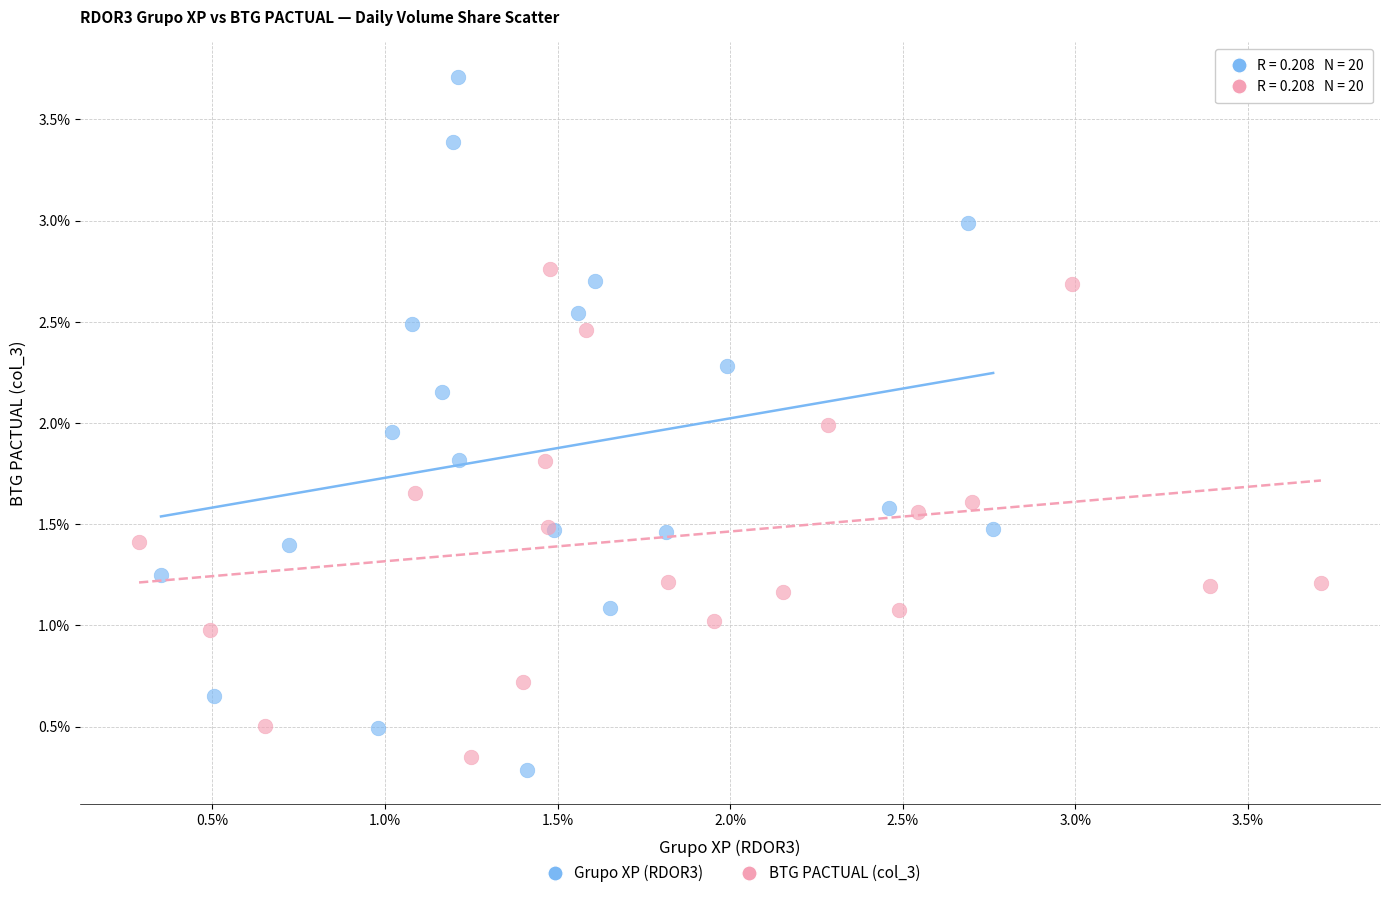

What are all the series names shown in the legend?

Grupo XP (RDOR3), BTG PACTUAL (col_3)